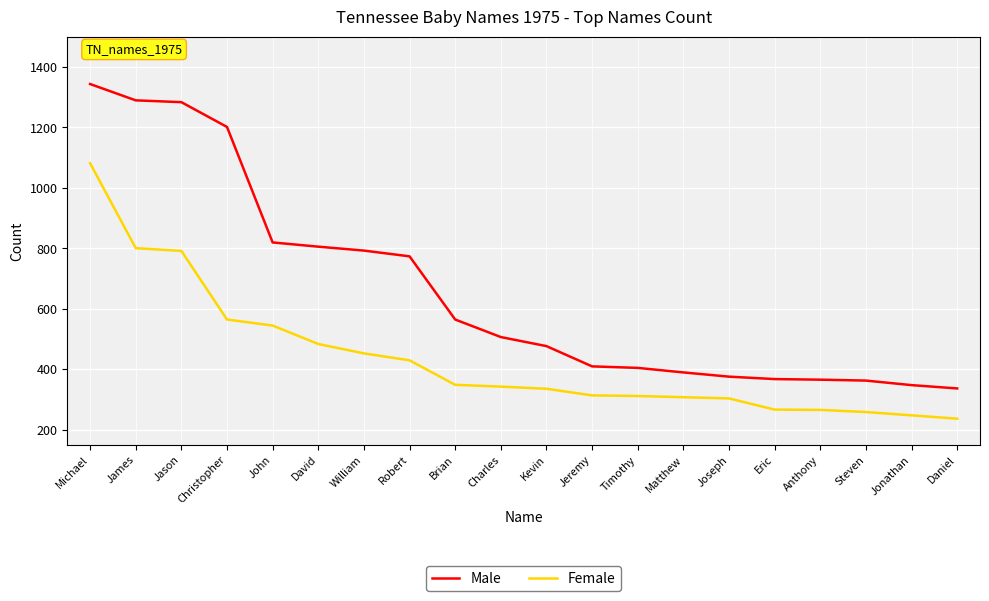

True or false: Female and Male intersect in this chart.

False